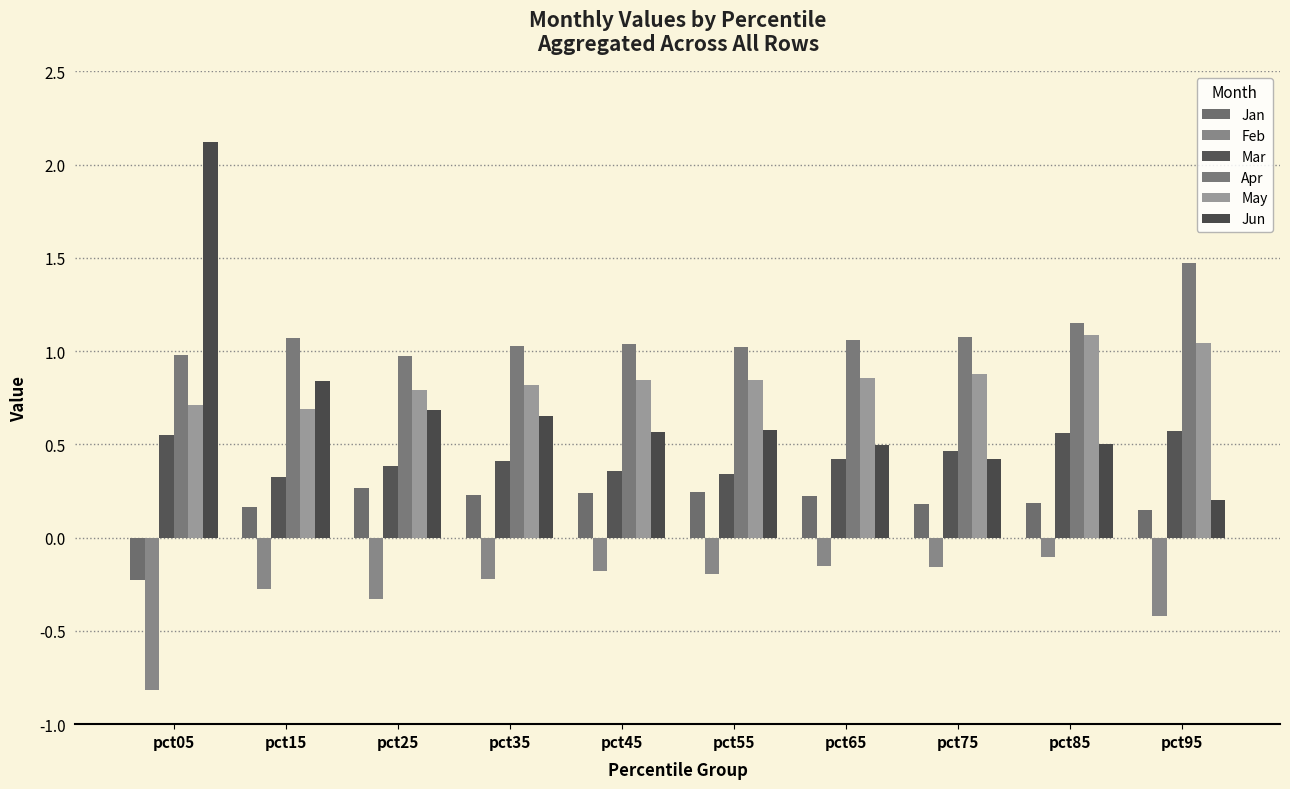

Does the chart contain stacked bars?

No